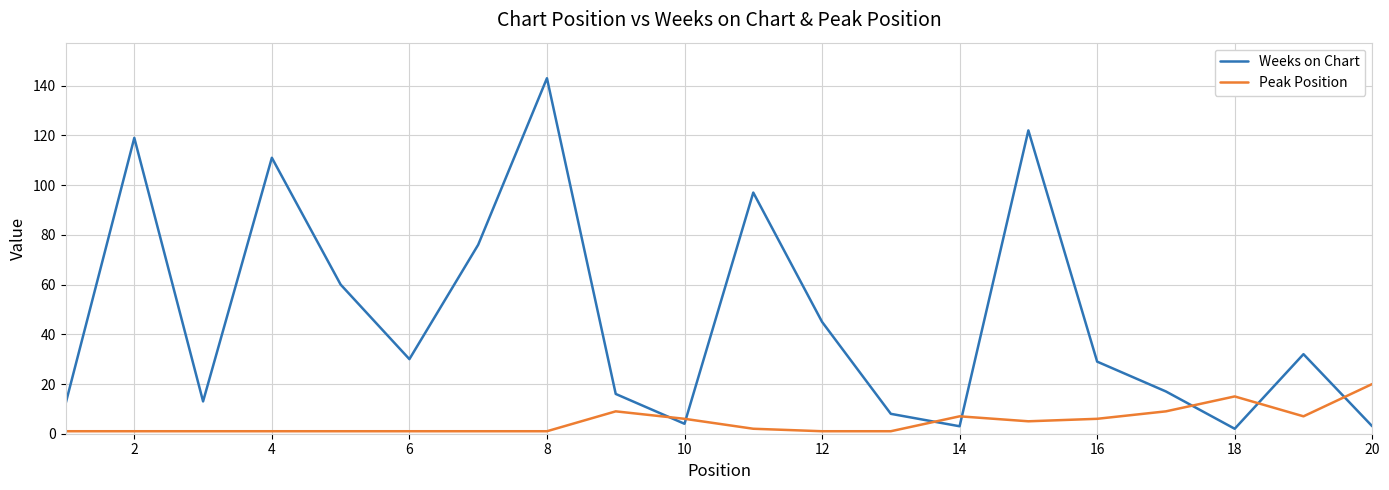

In Weeks on Chart, how many points are higher than both neighbors (excluding endpoints)?

6